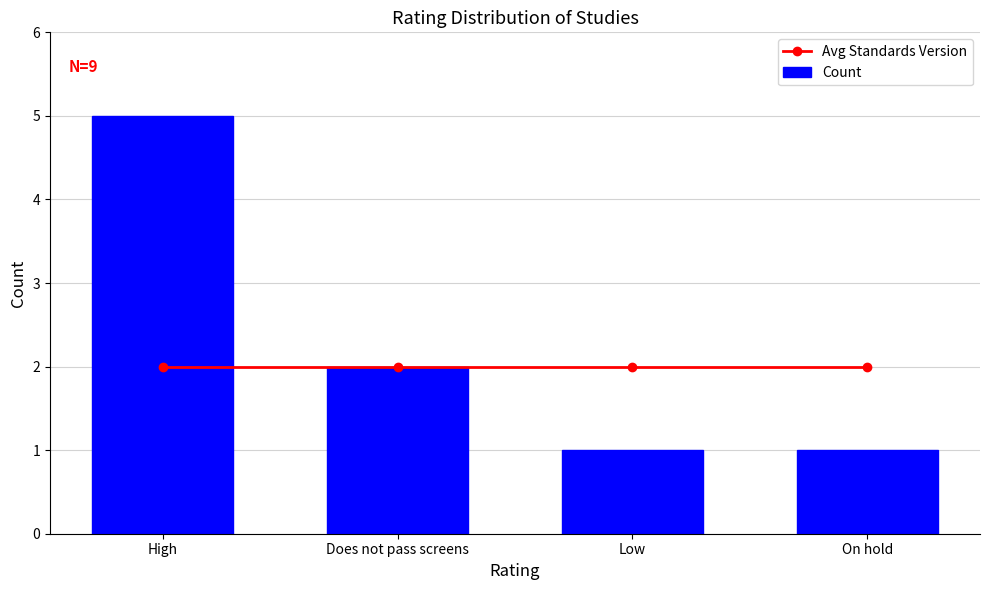

What position from the right is Does not pass screens?

3